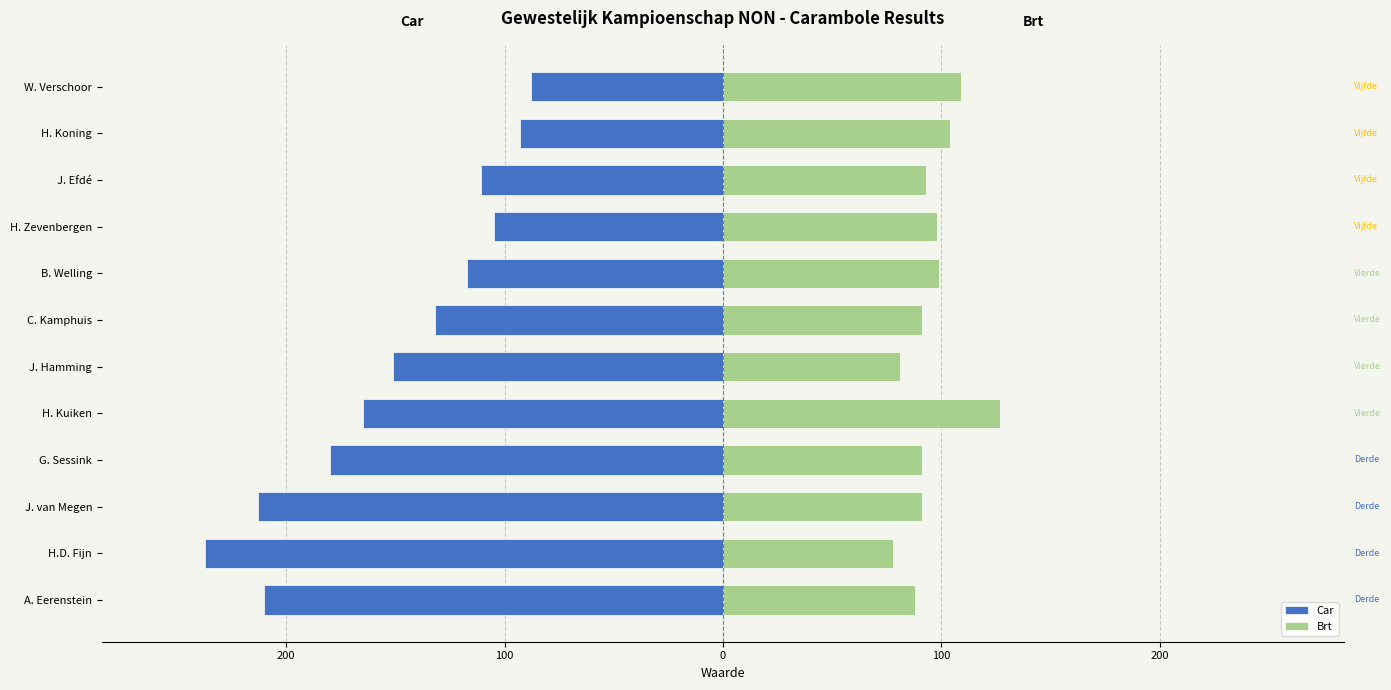

What is the difference between the maximum and second lowest values in the Brt series?

46